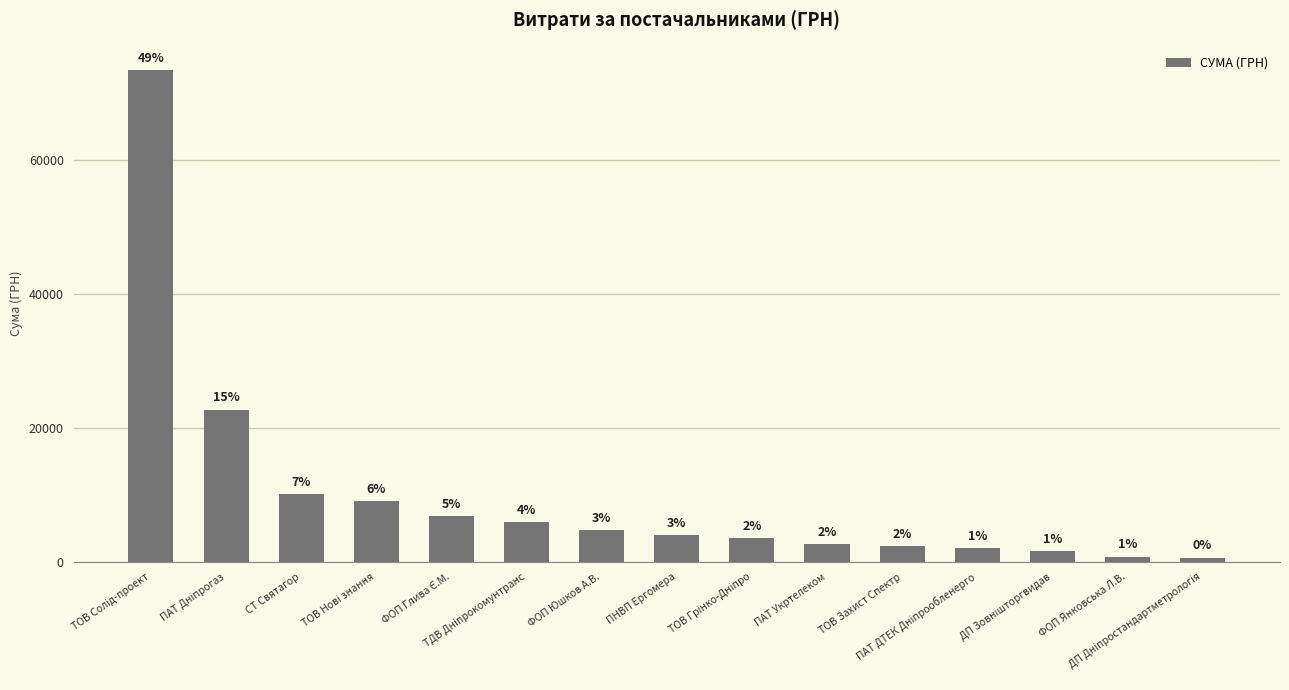

What is the change in value from ПАТ Укртелеком to ТОВ Захист Спектр?

-307.0